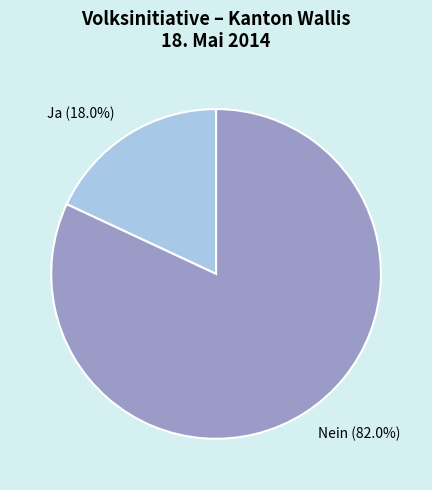

Between Nein and Ja, which is larger?

Nein